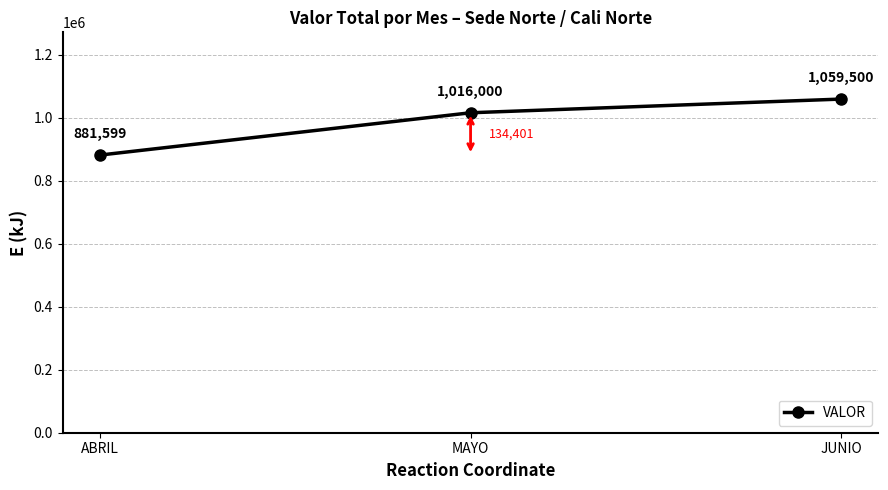

What is the sum of all values?

2957099